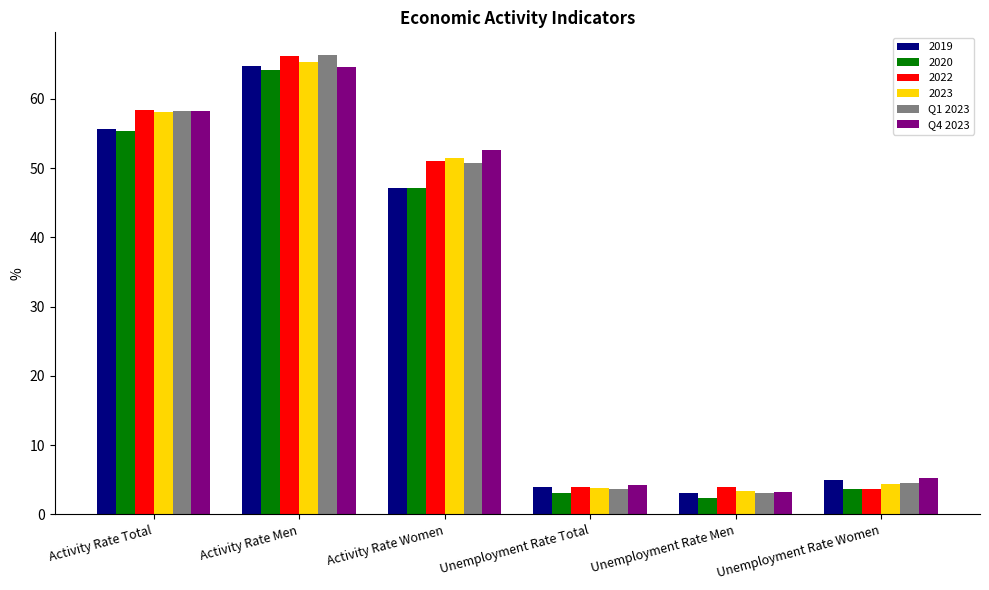

What is the total value across all series at Activity Rate Men?

391.5